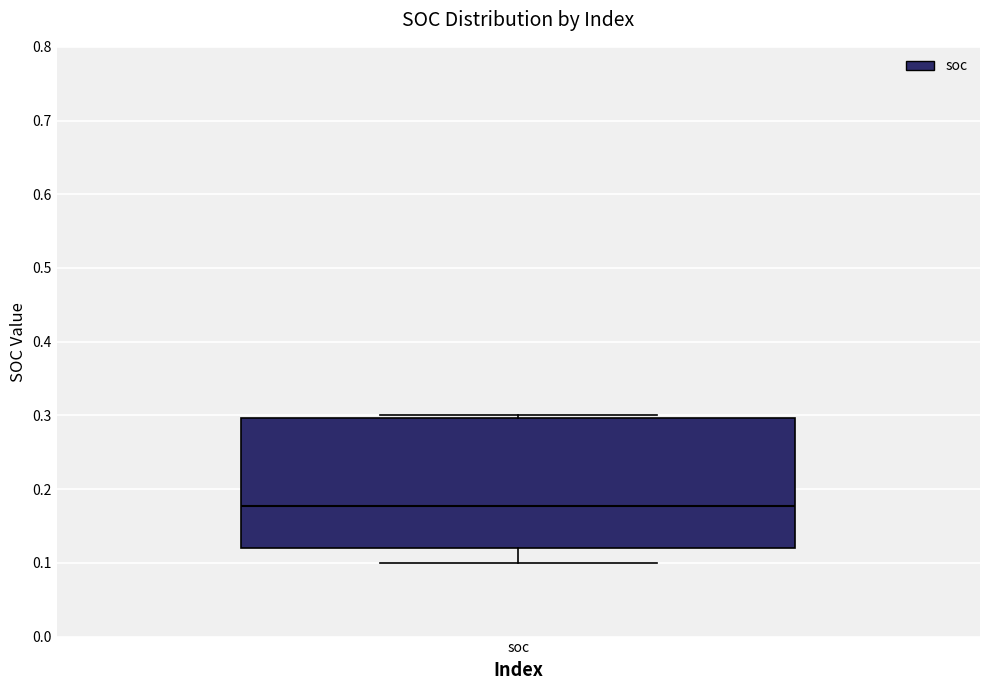

Where is the upper edge of the box for soc on the y-axis? The values are not printed on the chart, so give them approximately, as read against the axis.

0.30